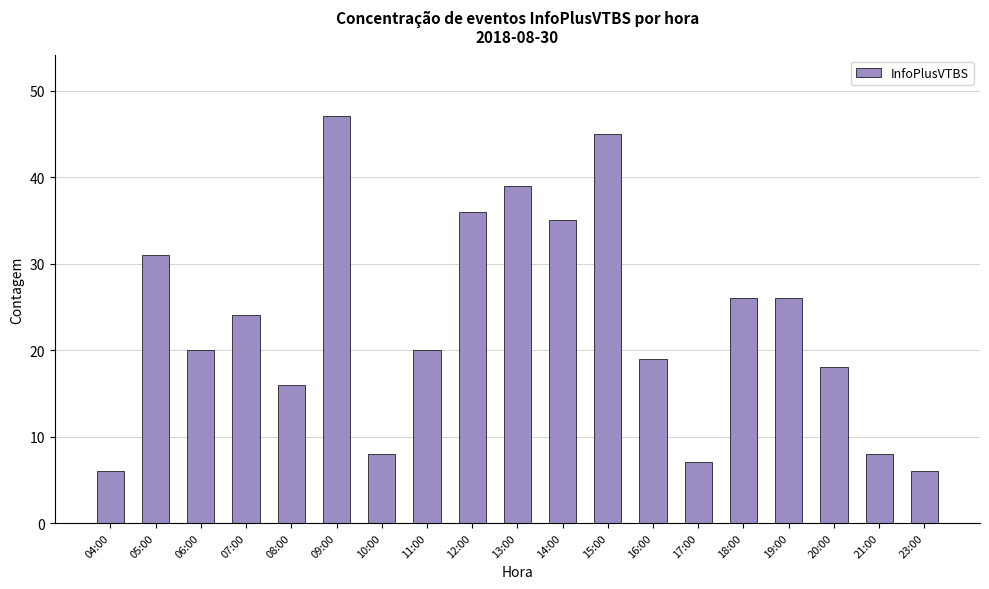

Is it true that the value at 21:00 is 8?

True